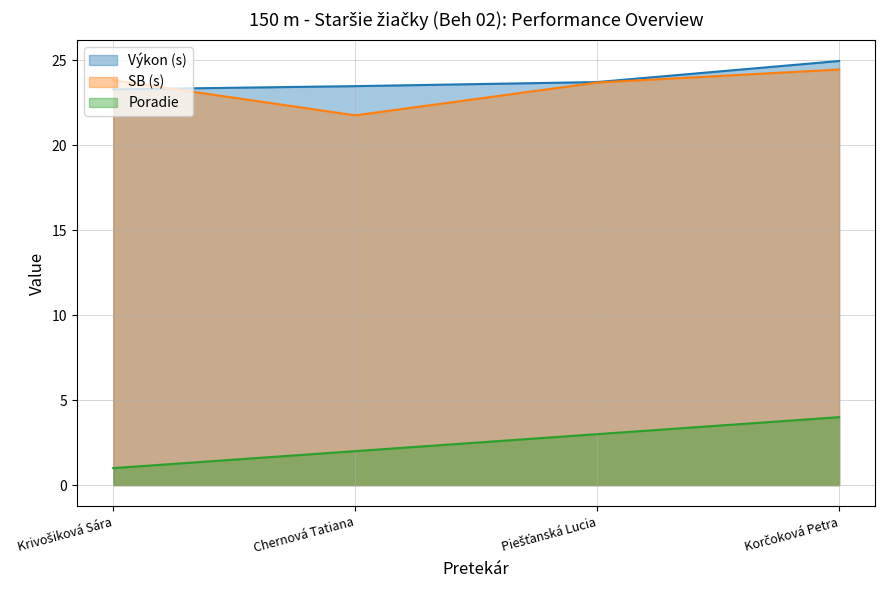

Does the chart have visible grid lines?

Yes